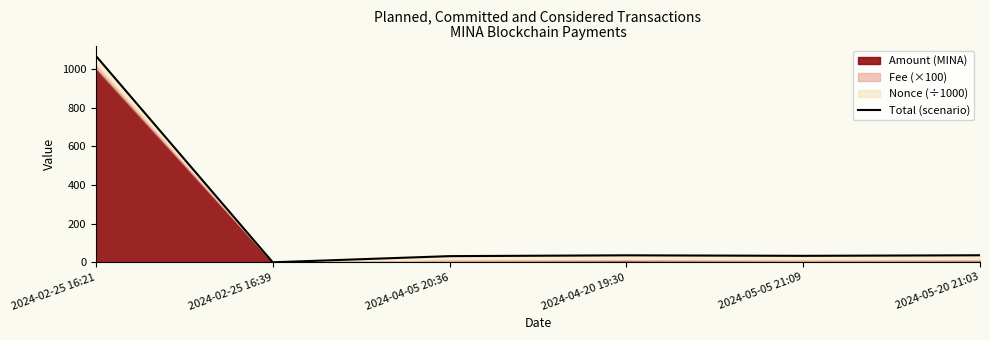

What value does the data have at 2024-05-20 21:03?

36.4